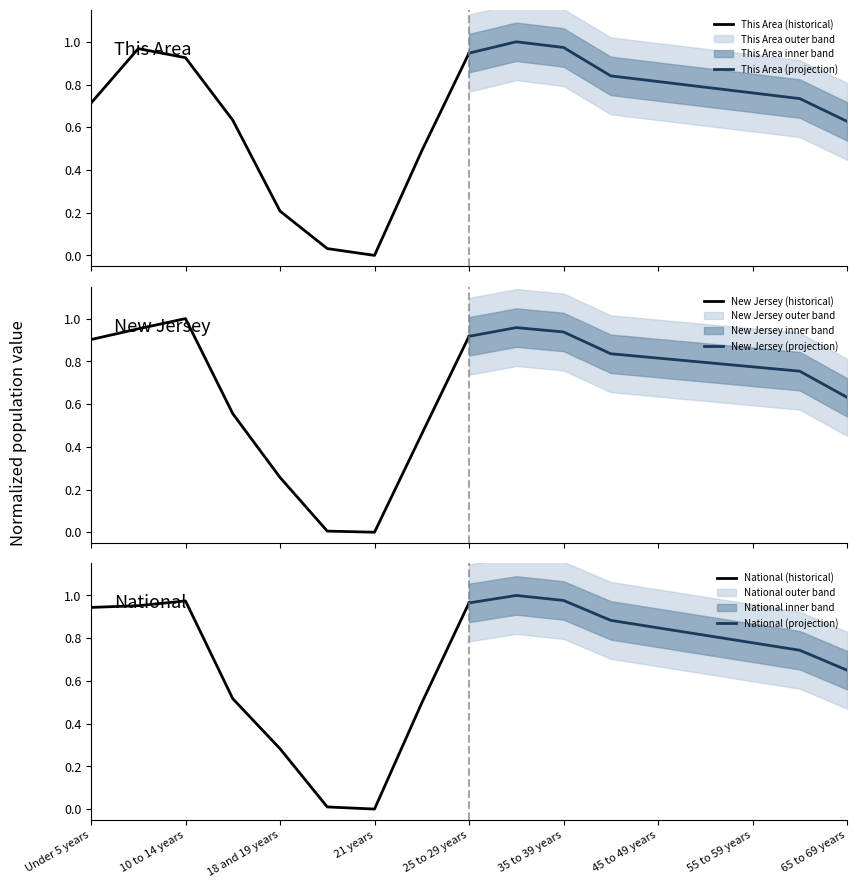

True or false: National (historical) has a value of 0.4 at 10 to 14 years.

False